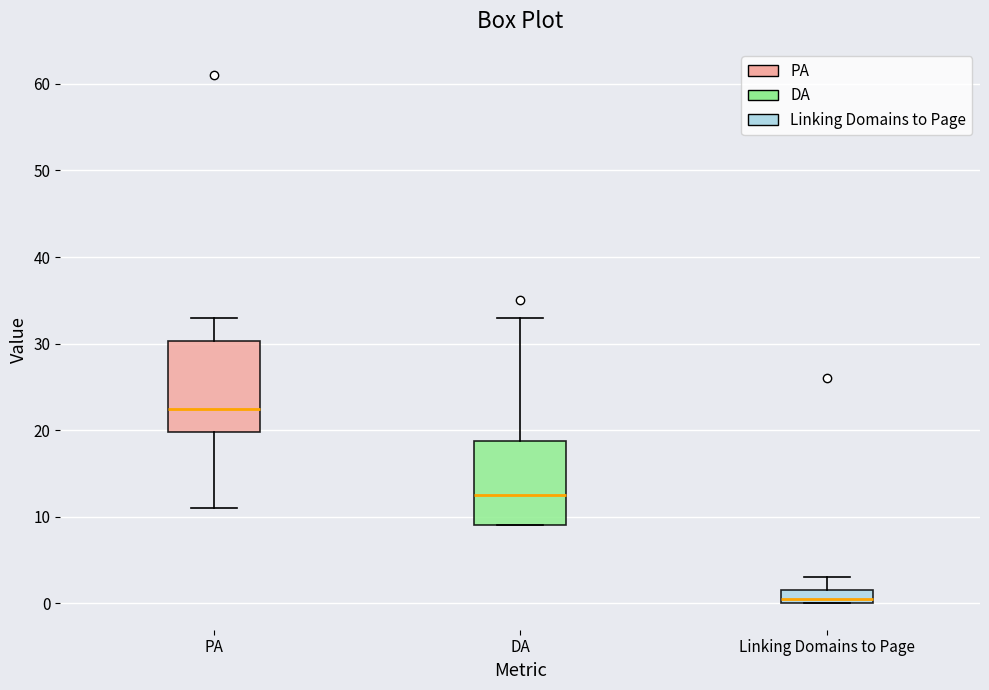

Which box's median line is the highest?

PA